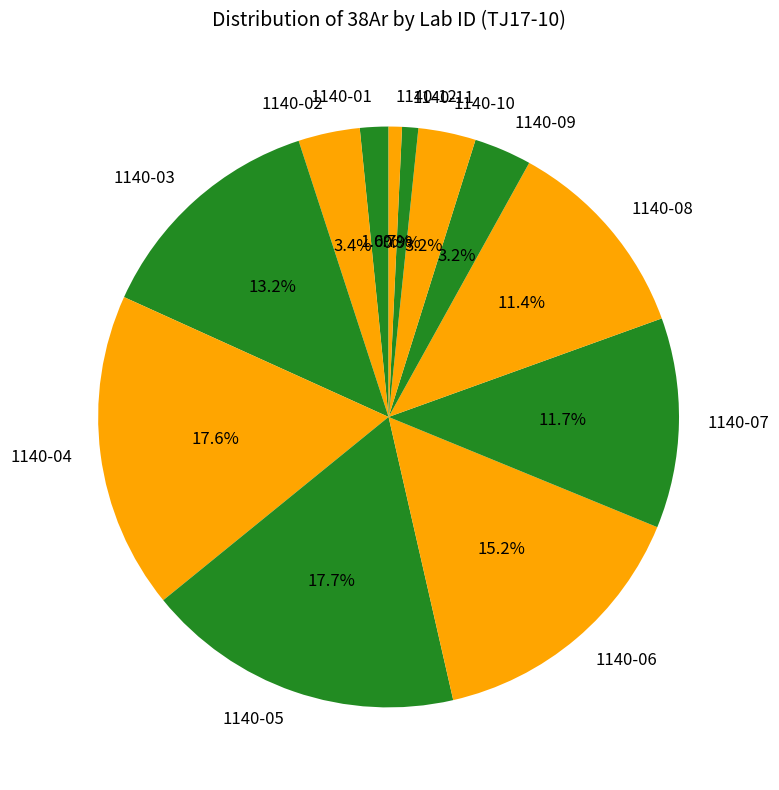

Is the sum of 1140-11 and 1140-04 greater than half?

No